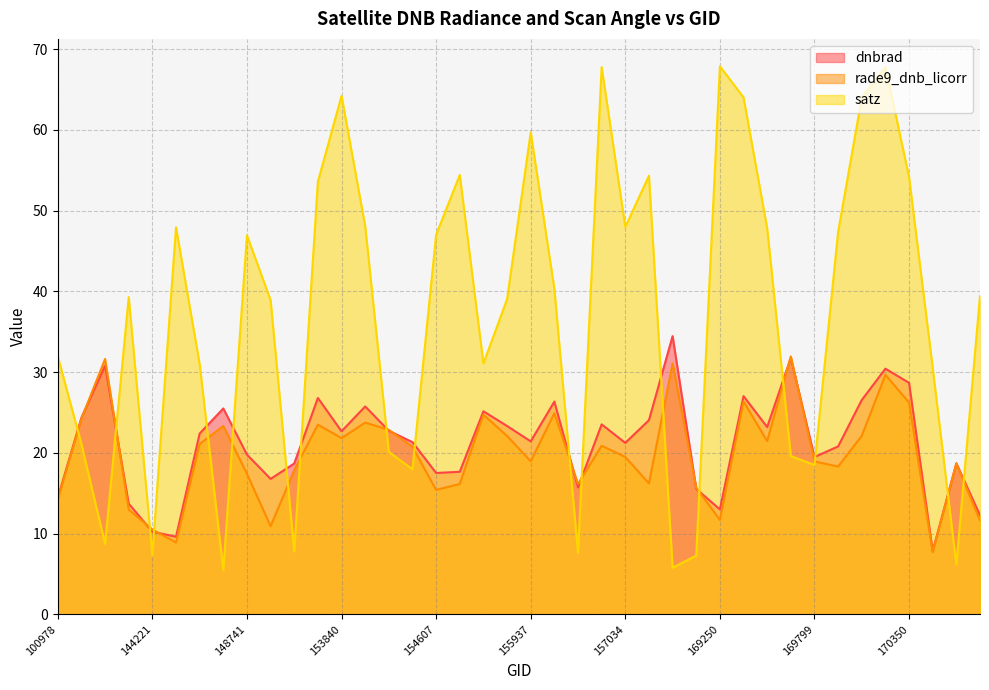

What is the value of the rade9_dnb_licorr point at the 34th from the left?

18.3